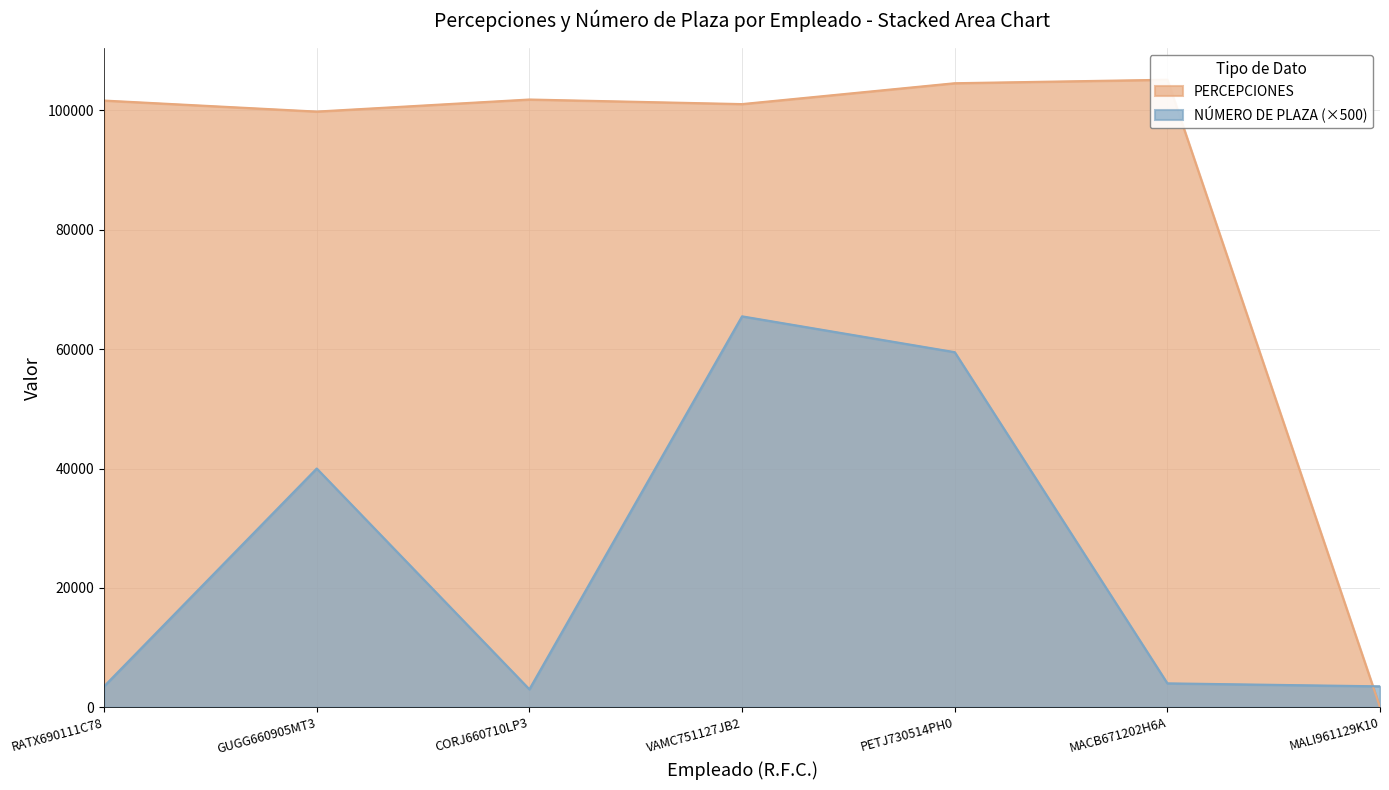

What is the average value of the PERCEPCIONES series?

87726.9